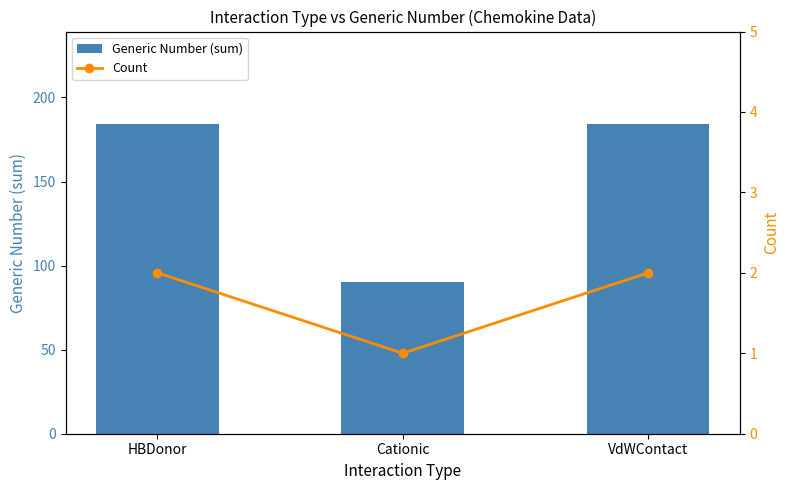

What is the difference between the maximum and minimum values in the Generic Number (sum) series?

94